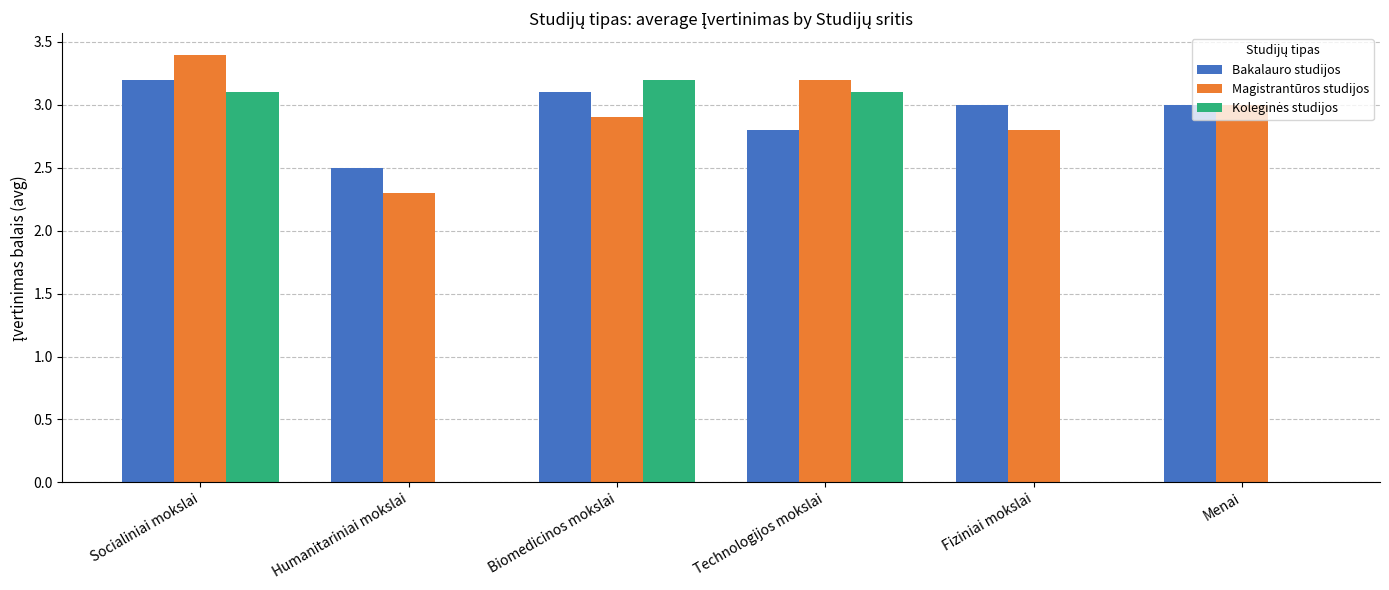

What is the sum of all Magistrantūros studijos values?

17.6